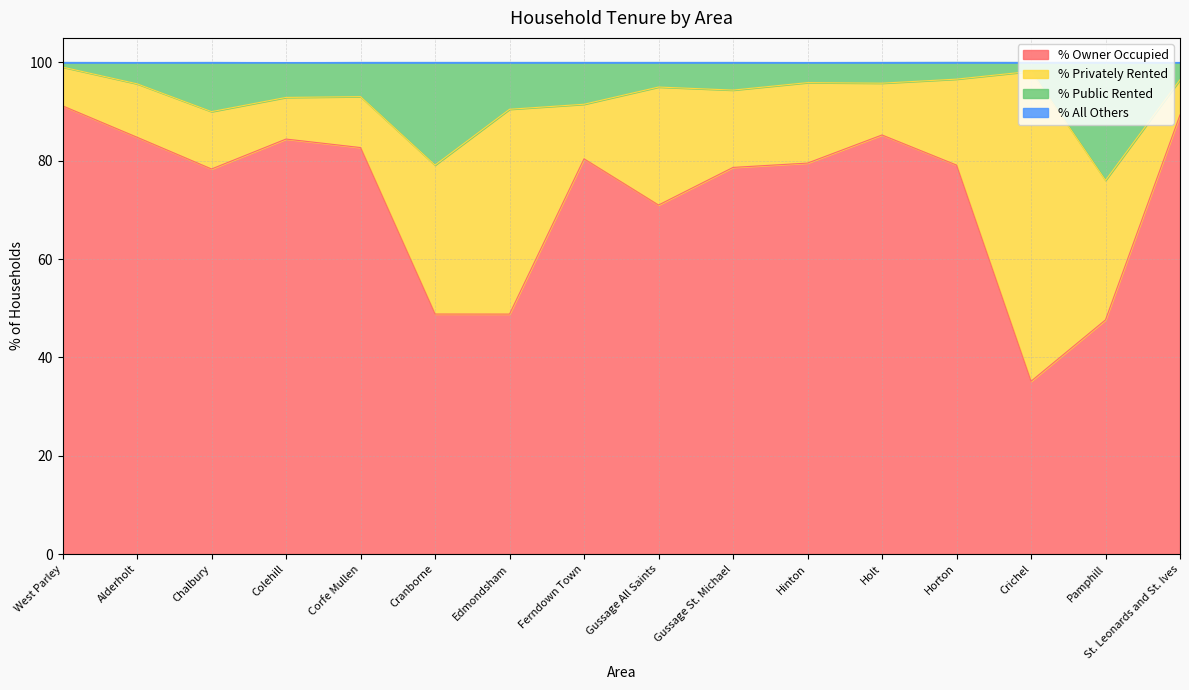

At which category does the chart reach its minimum across all series?

Crichel